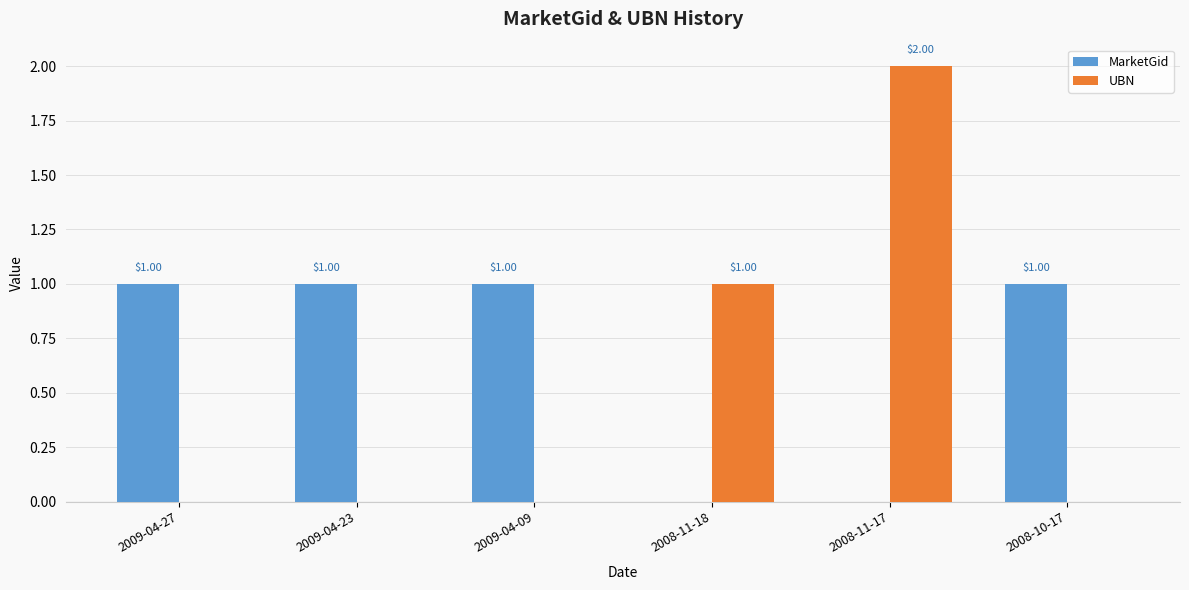

What is the sum of all UBN values?

3